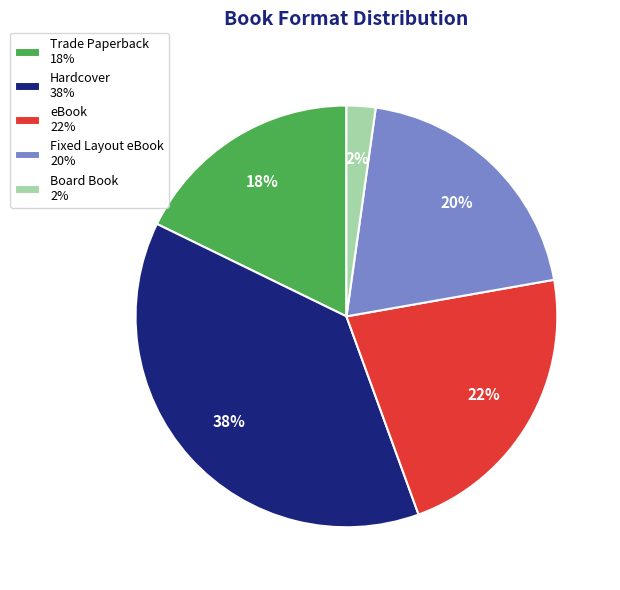

Does eBook account for over 50% of the chart?

No